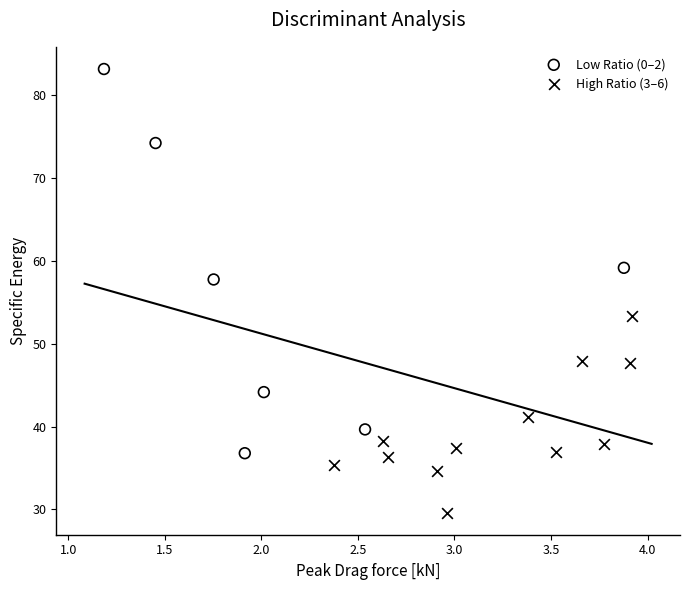

Which series contains the lowest Y value?

High Ratio (3–6)